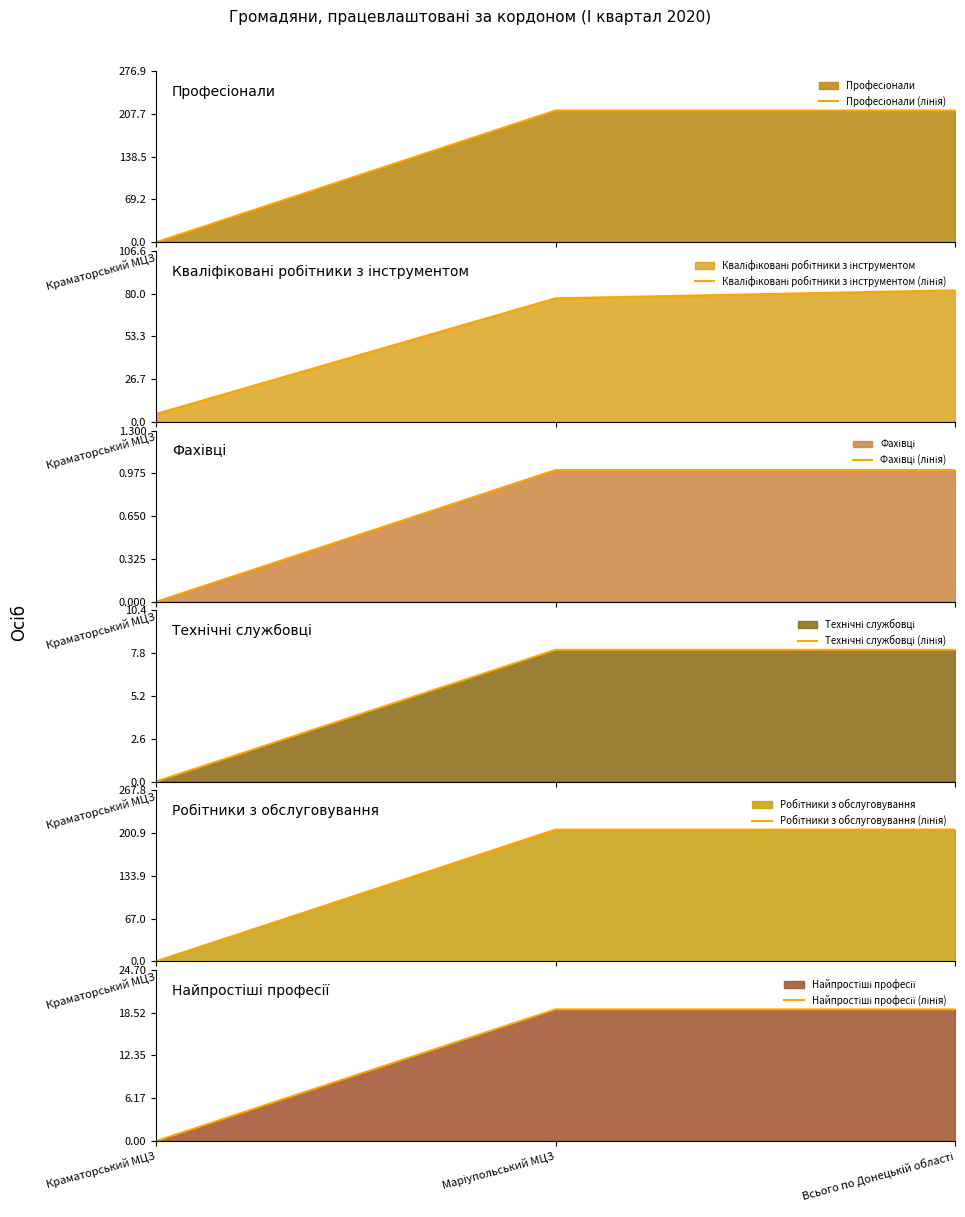

Is it true that Професіонали (лінія) equals 0 at Краматорський МЦЗ?

True